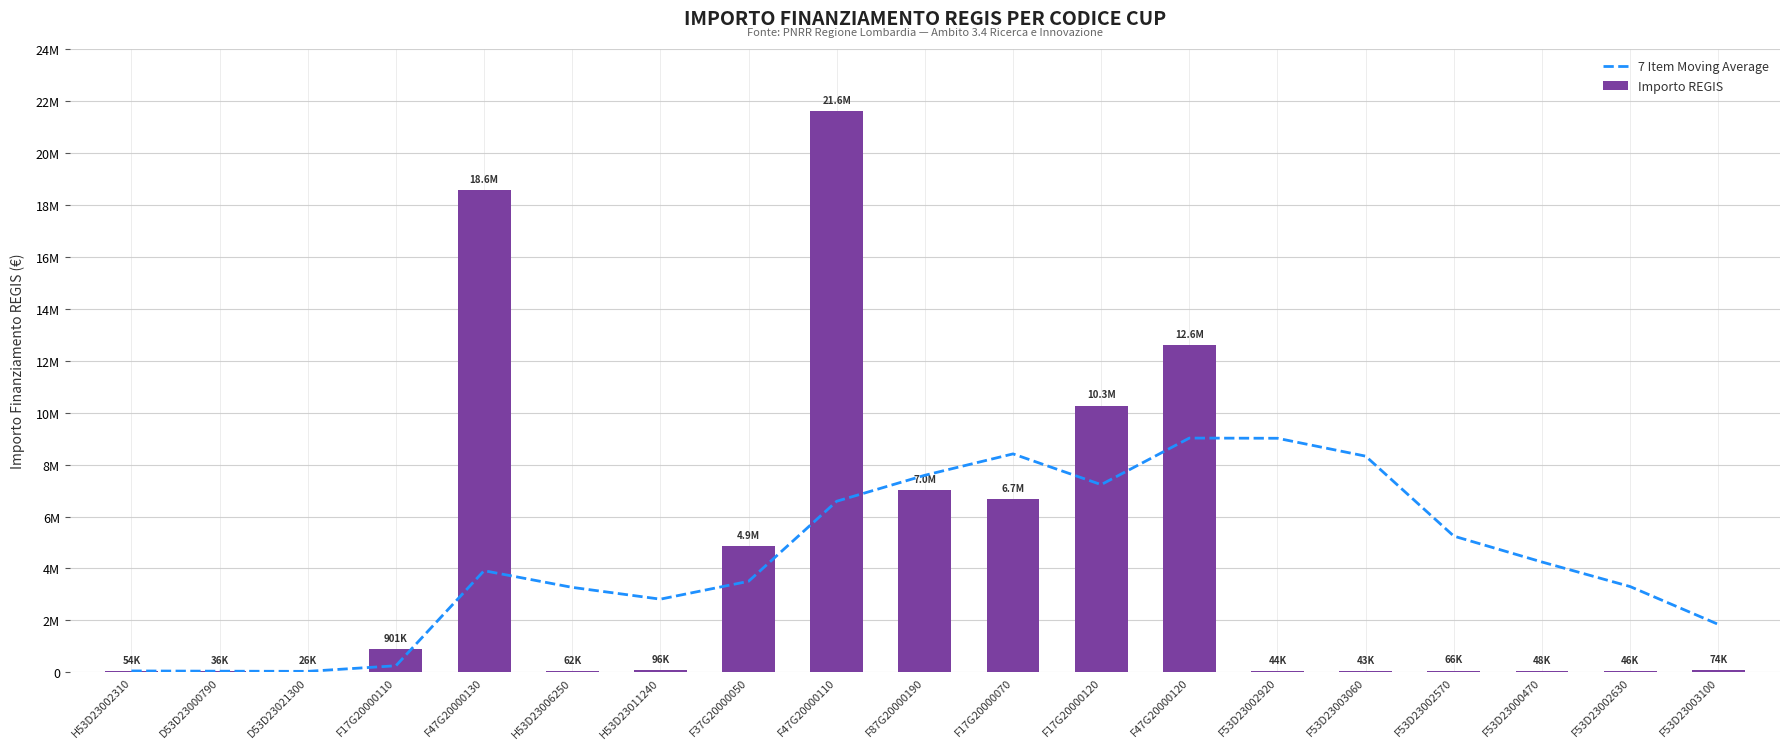

What is the label of the 19th bar from the left?

F53D23003100